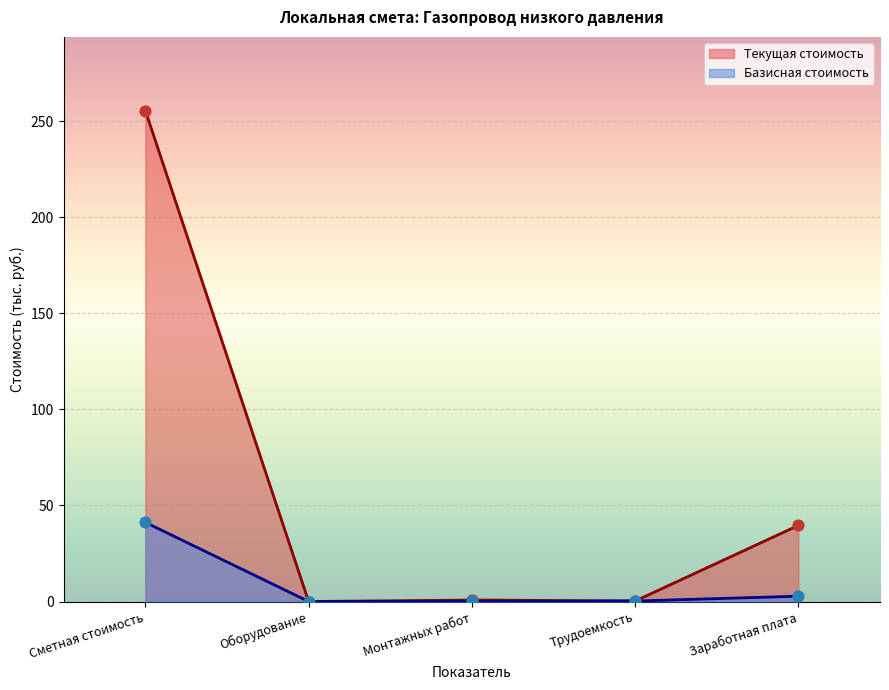

What is the change in value from Оборудование to Трудоемкость?

+0.2